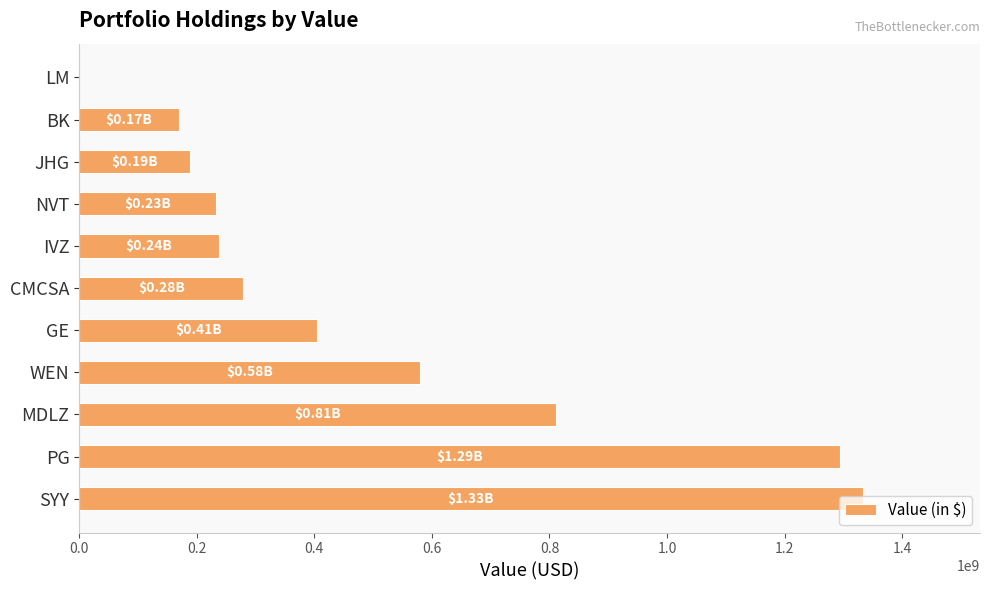

Which has a higher value, MDLZ or LM?

MDLZ